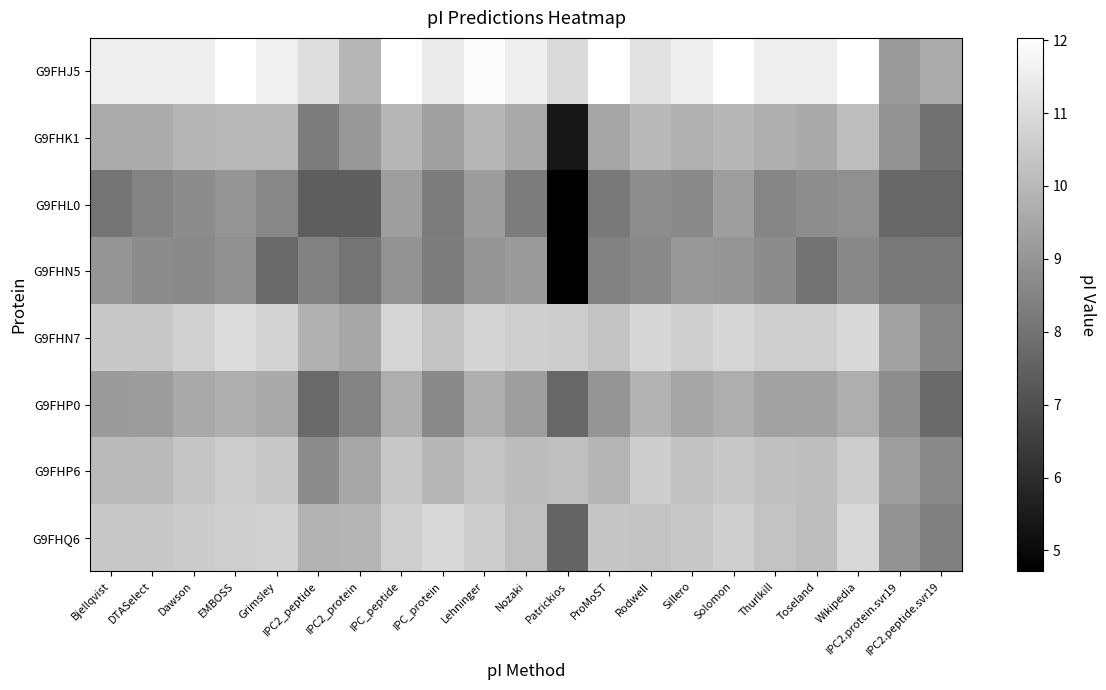

Between IPC2_protein and IPC2.protein.svr19, which series saw the biggest shift?

G9FHQ6